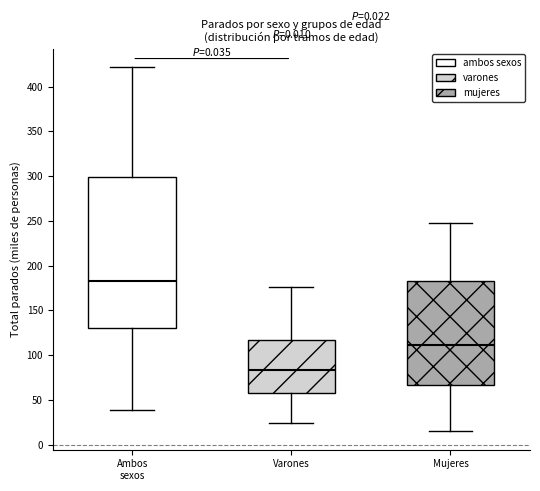

Which box is the tallest, from its lower edge to its upper edge?

Ambos sexos